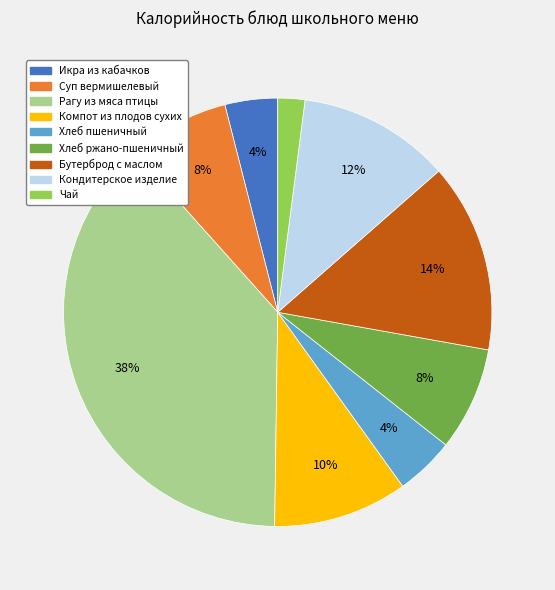

Approximately how many times larger is the value at Хлеб пшеничный compared to Компот из плодов сухих?

0.4